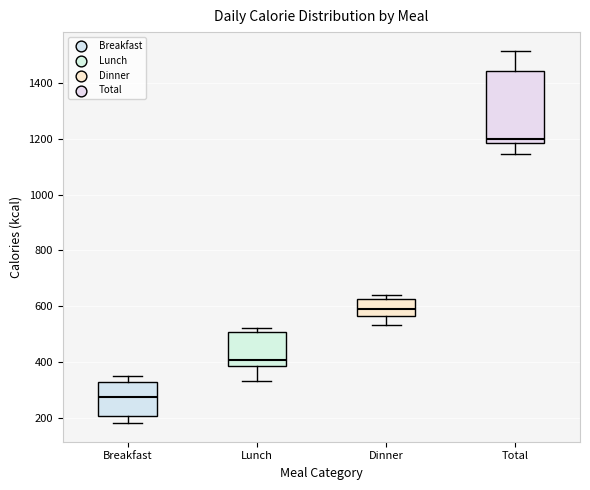

Where does the median line of the box for Dinner sit on the y-axis? The values are not printed on the chart, so give them approximately, as read against the axis.

600